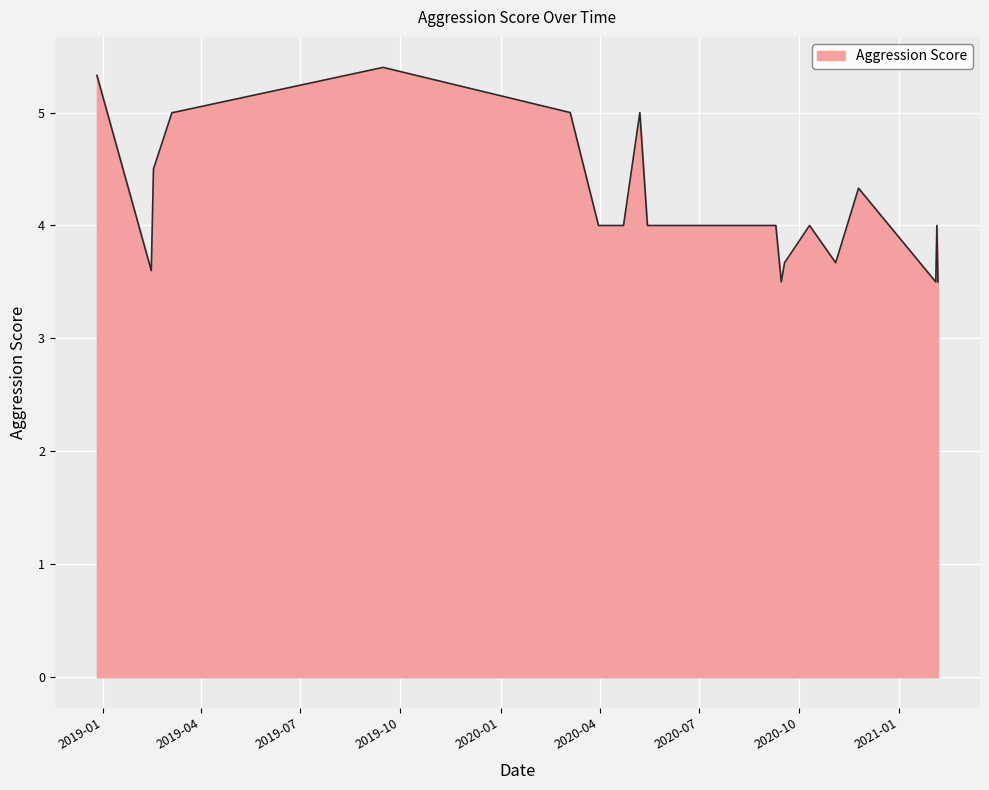

What is the difference between the maximum and minimum values?

1.9